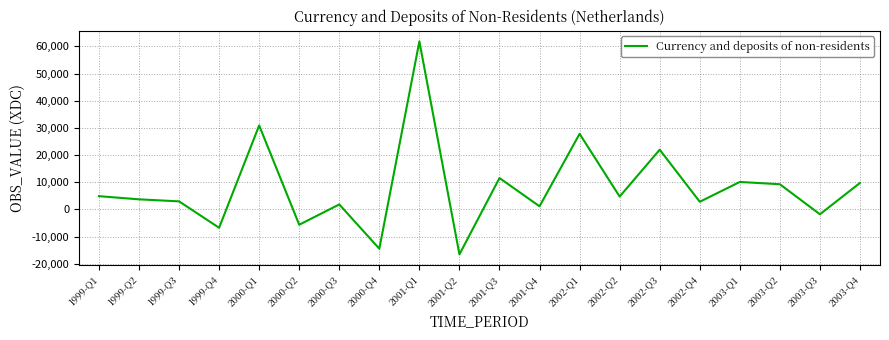

At which category does the data reach its first local valley?

1999-Q4